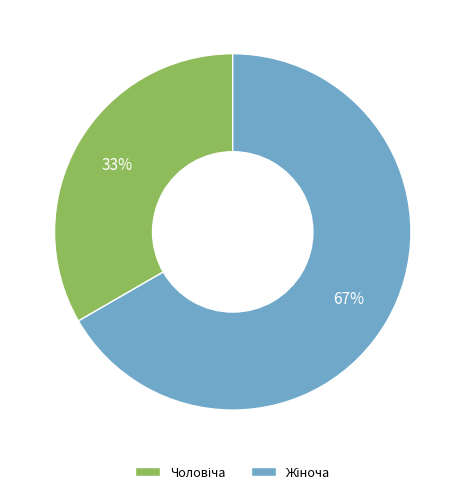

Is there a majority slice in this chart?

Yes